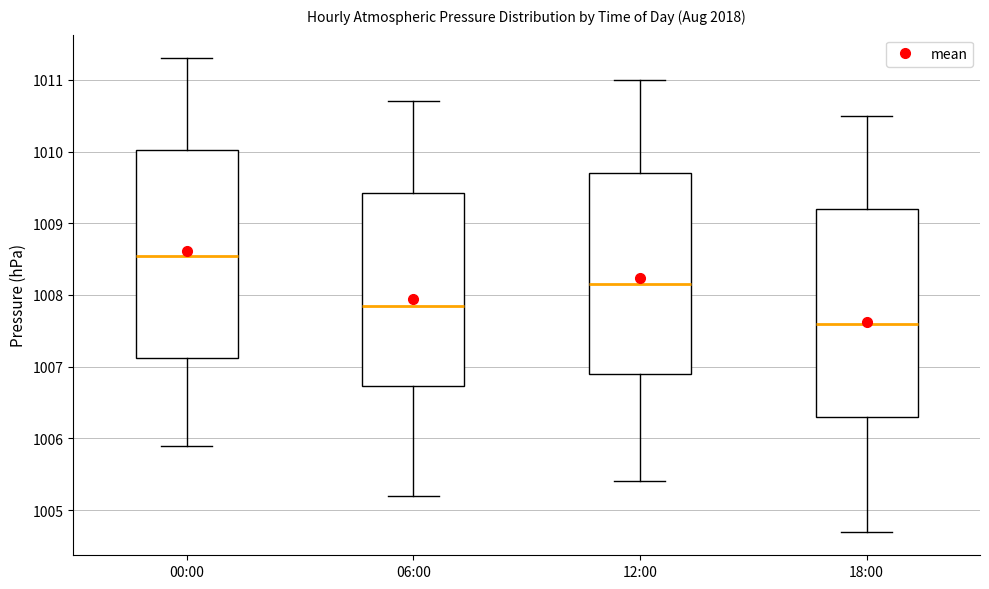

Reading left to right, read every box against the y-axis: the position of its median line, the range the box covers, and the ends of its whiskers. The values are not printed on the chart, so give them approximately, as read against the axis.

00:00: median 1008.6, box 1007.1 to 1010.0, whiskers 1005.9 to 1011.3
06:00: median 1007.9, box 1006.7 to 1009.4, whiskers 1005.2 to 1010.7
12:00: median 1008.2, box 1006.9 to 1009.7, whiskers 1005.4 to 1011.0
18:00: median 1007.6, box 1006.3 to 1009.2, whiskers 1004.7 to 1010.5